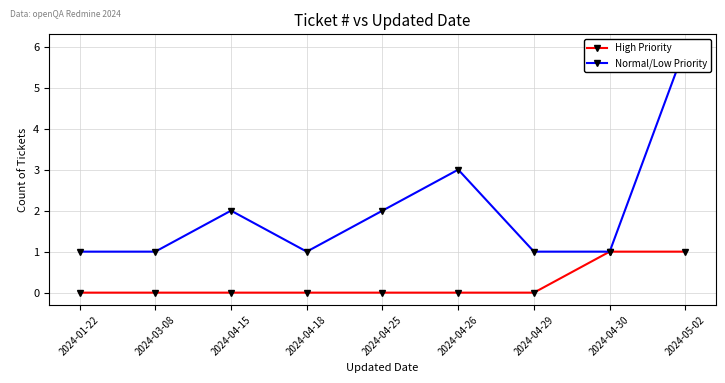

Does the chart have visible grid lines?

Yes